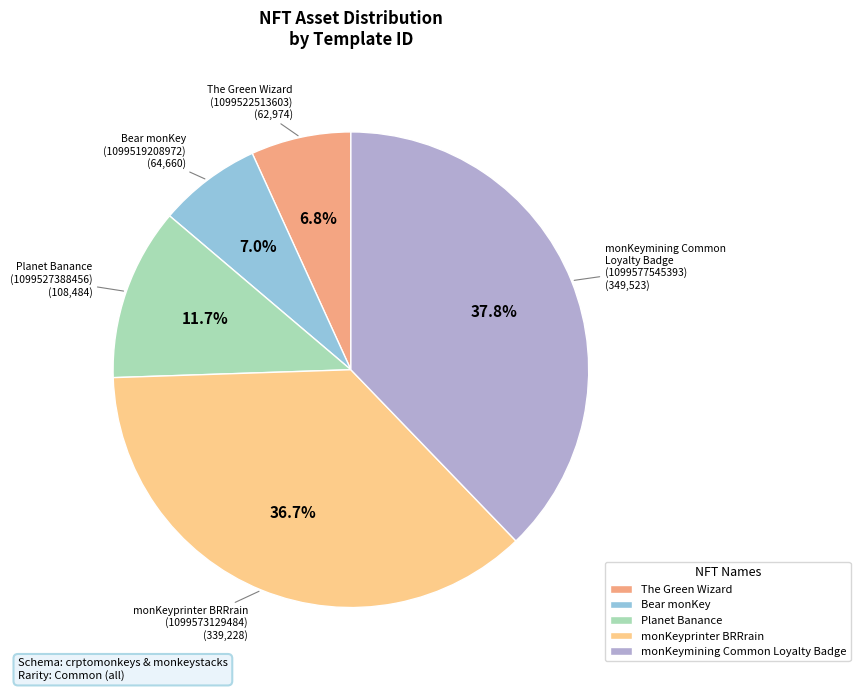

Count the number of slices in the pie.

5